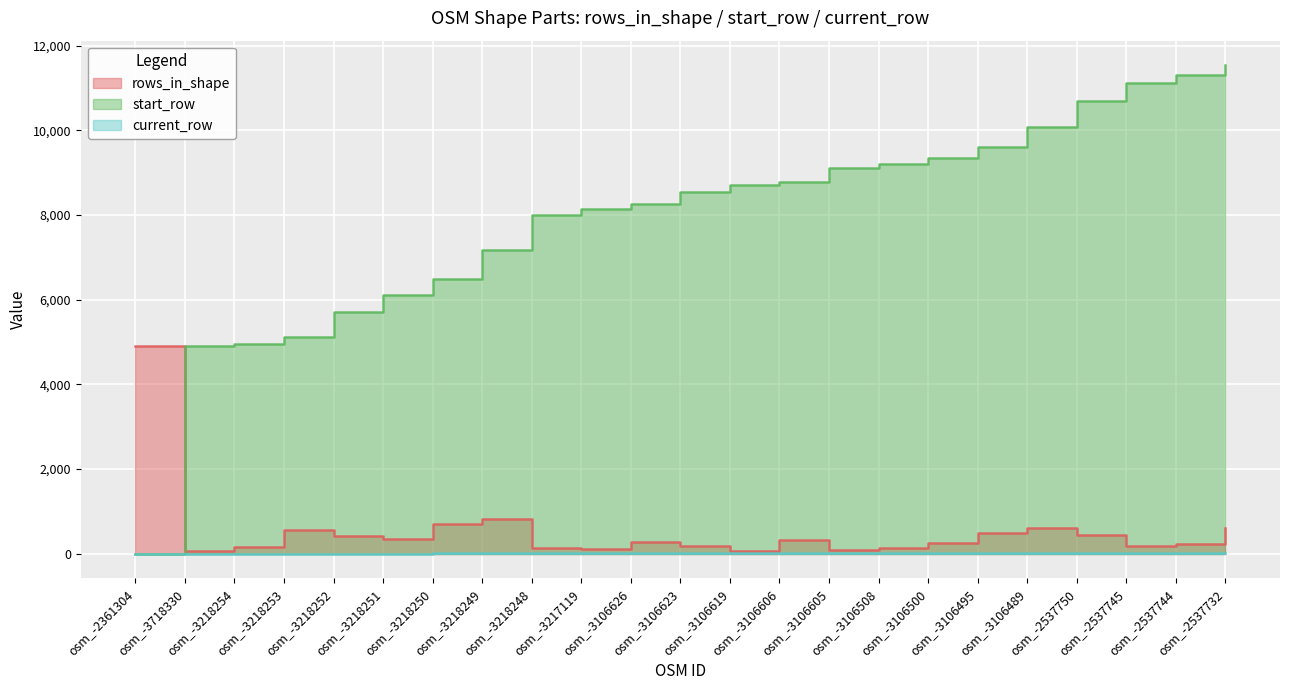

What is the highest value of the current_row series?

24